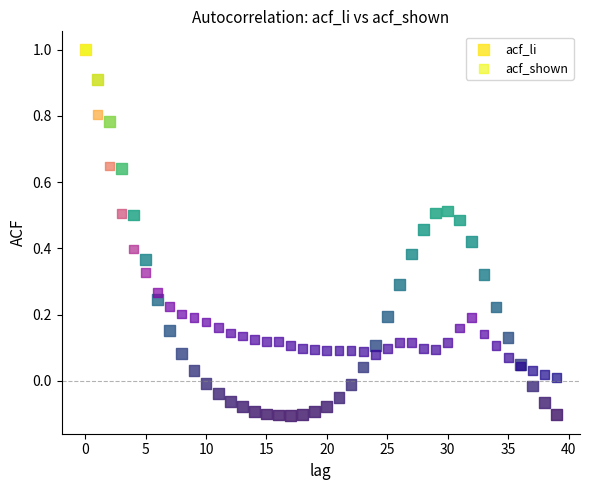

What are all the series names shown in the legend?

acf_li, acf_shown